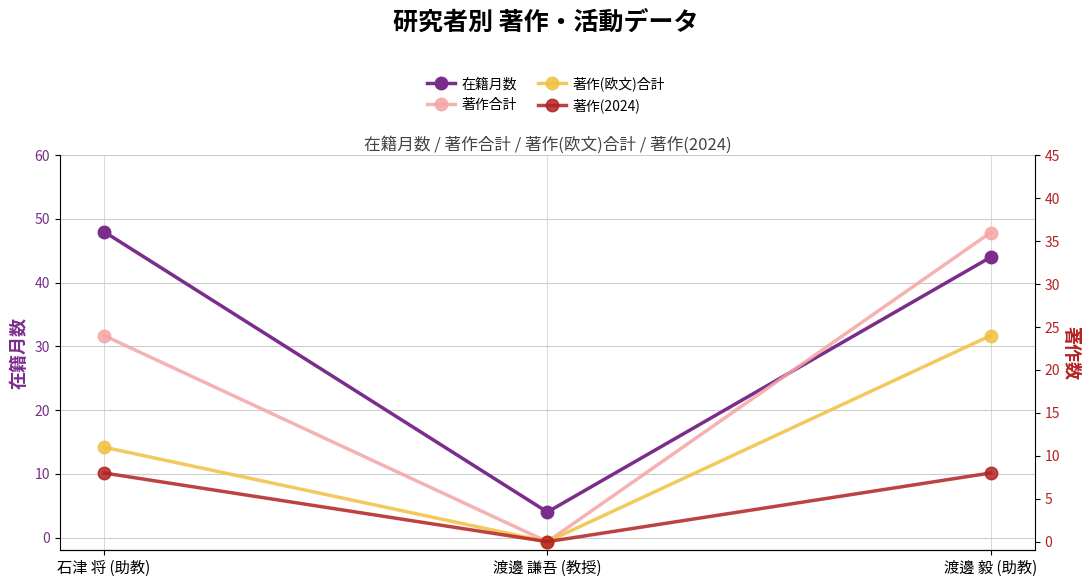

What value does the 著作(欧文)合計 series have at 渡邊 毅 (助教)?

24